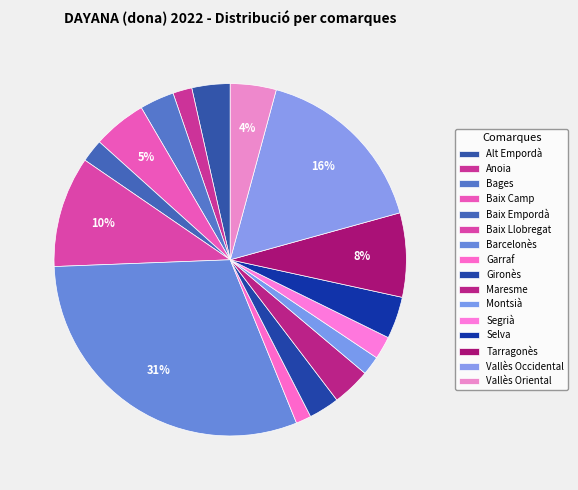

Does Bages account for over 50% of the chart?

No